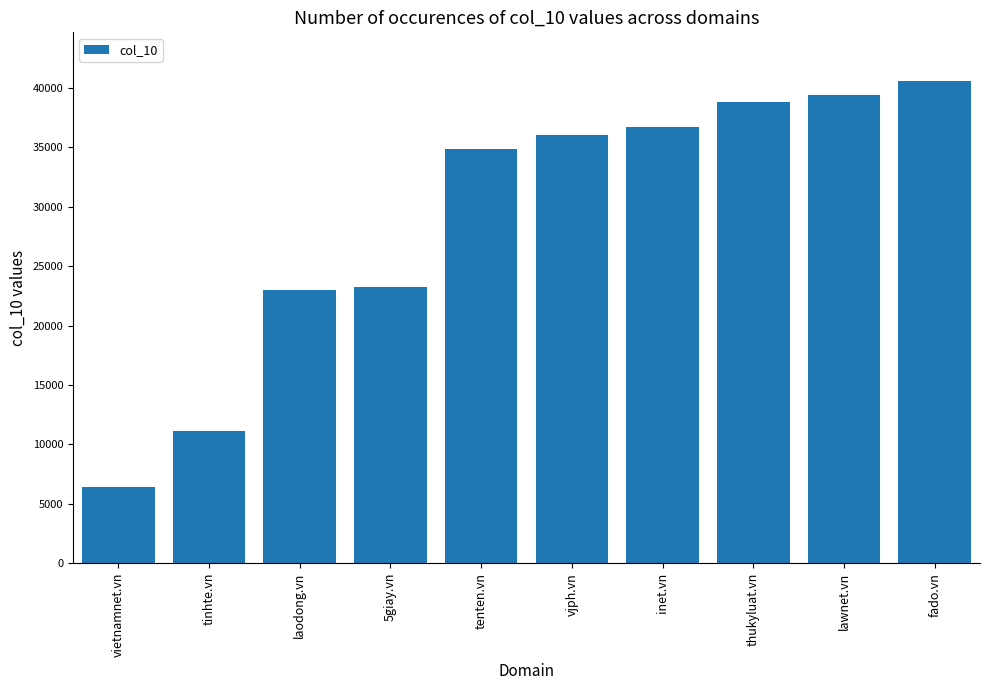

Reading left to right, transcribe all the data shown in this chart.

vietnamnet.vn=6405	tinhte.vn=11092	laodong.vn=23015	5giay.vn=23243	tenten.vn=34866	vjph.vn=36059	inet.vn=36691	thukyluat.vn=38820	lawnet.vn=39425	fado.vn=40608